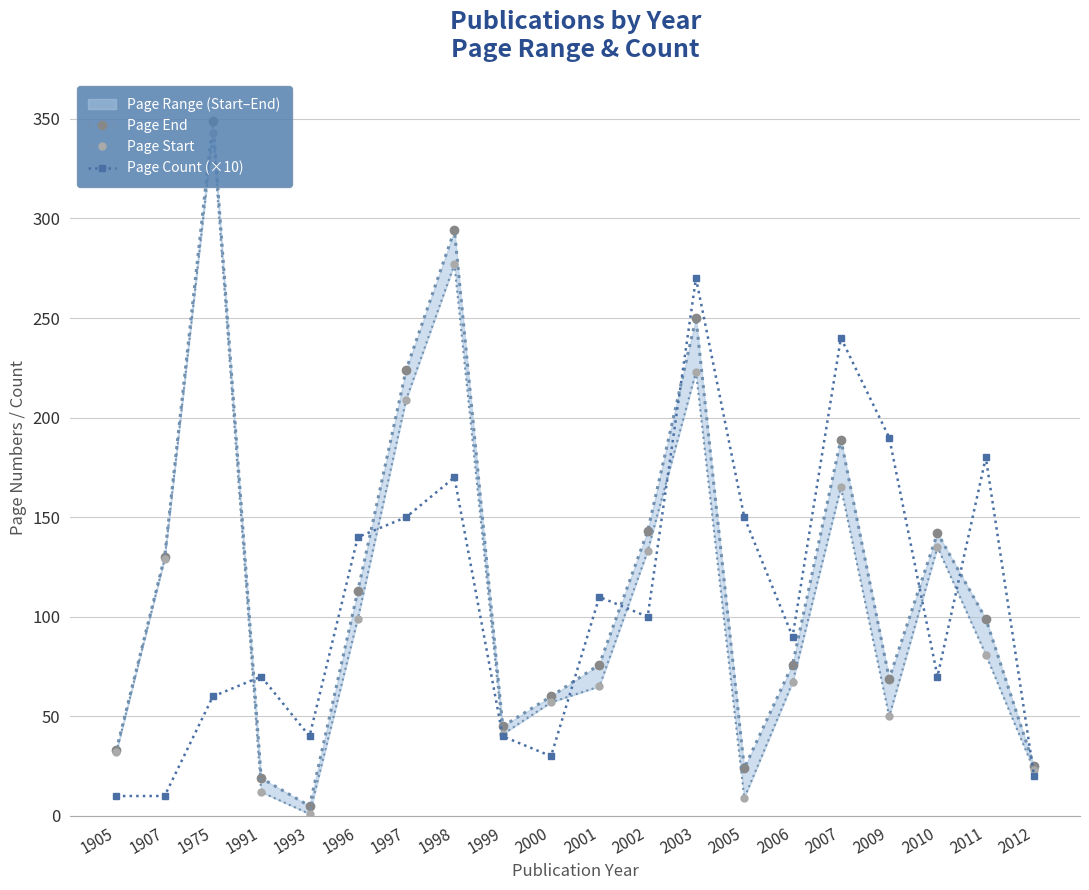

Is it true that Page Count (×10) equals 240 at 2007?

True